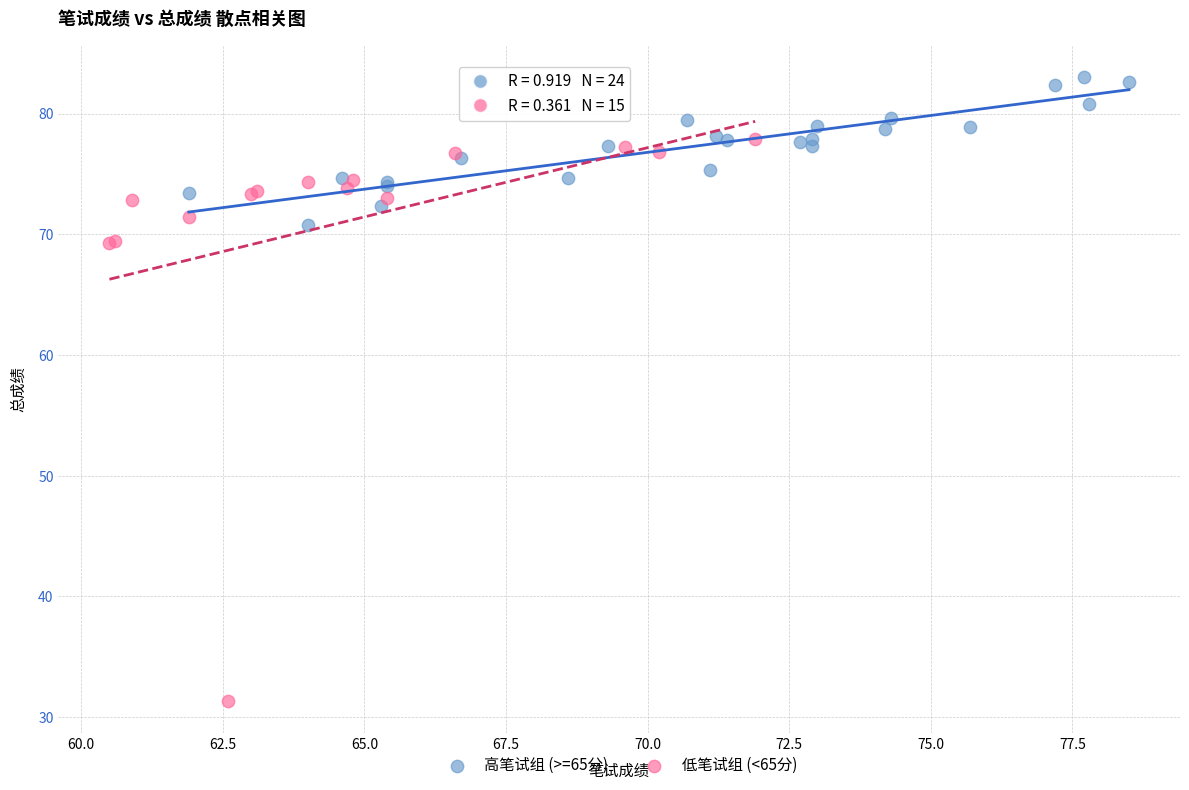

Which series contains the highest Y value?

高笔试组 (>=65分)